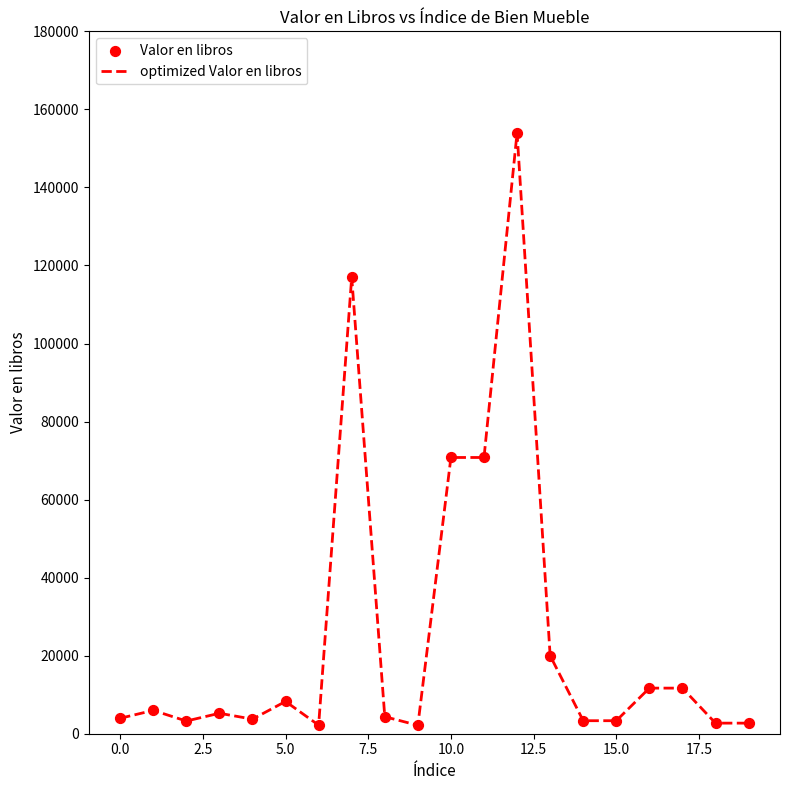

What is the greatest value displayed?

154000.0